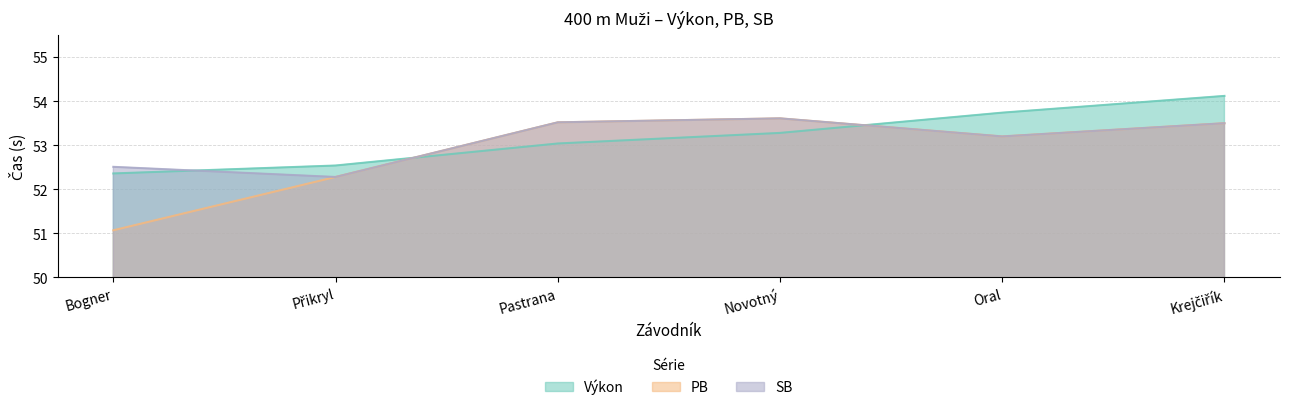

Reading left to right, list all the values displayed in this chart.

Výkon: 52.4	52.5	53.0	53.3	53.7	54.1
PB: 51.1	52.3	53.5	53.6	53.2	53.5
SB: 52.5	52.3	53.5	53.6	53.2	53.5